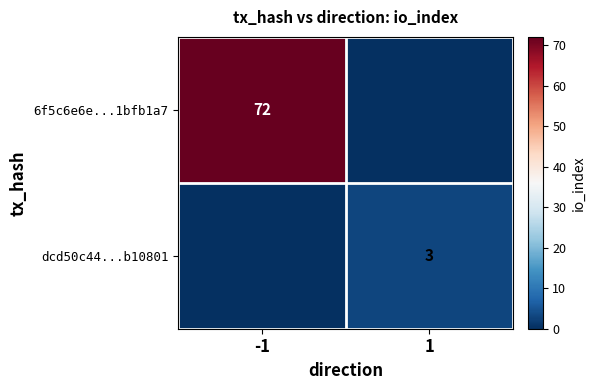

True or false: dcd50c44...b10801 has a value of 3 at 1.

True